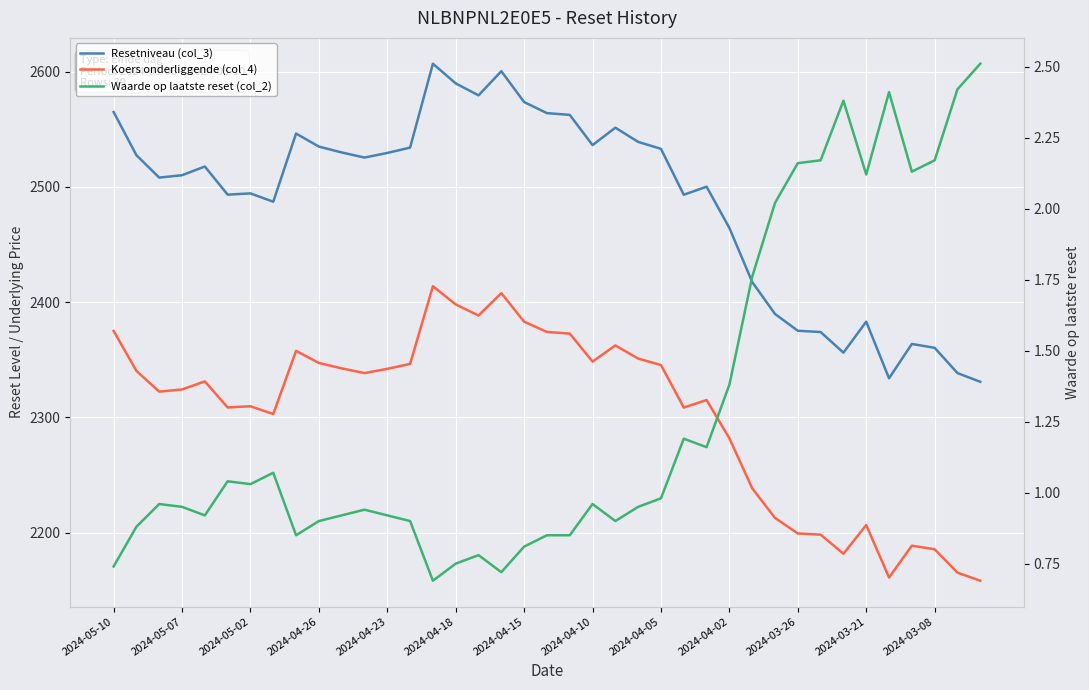

At how many categories does at least one series exceed 576?

39